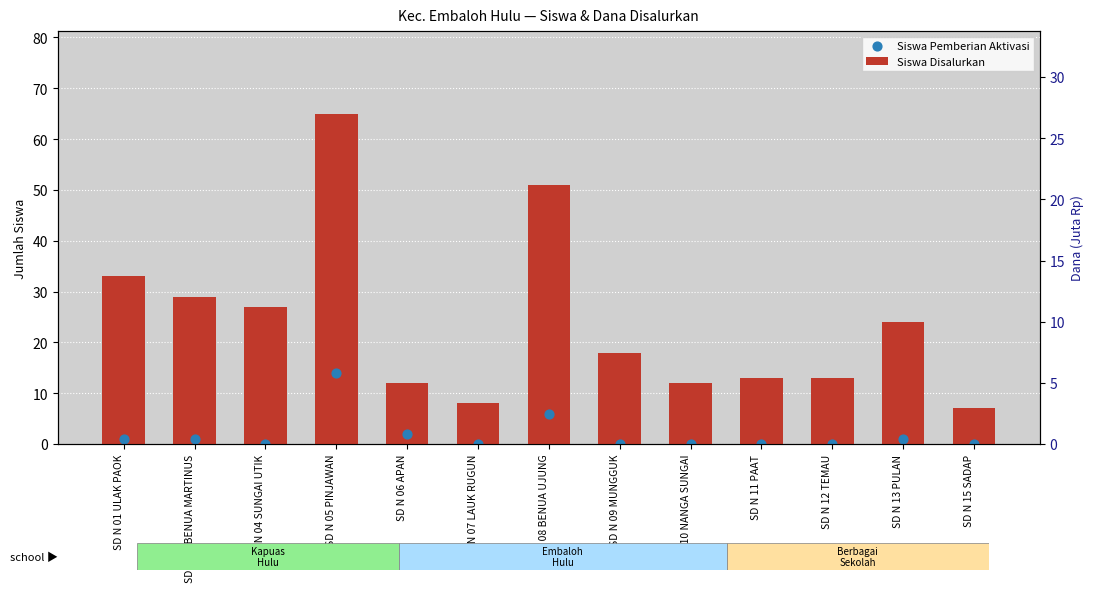

Which series reaches the maximum Y coordinate?

Siswa Disalurkan